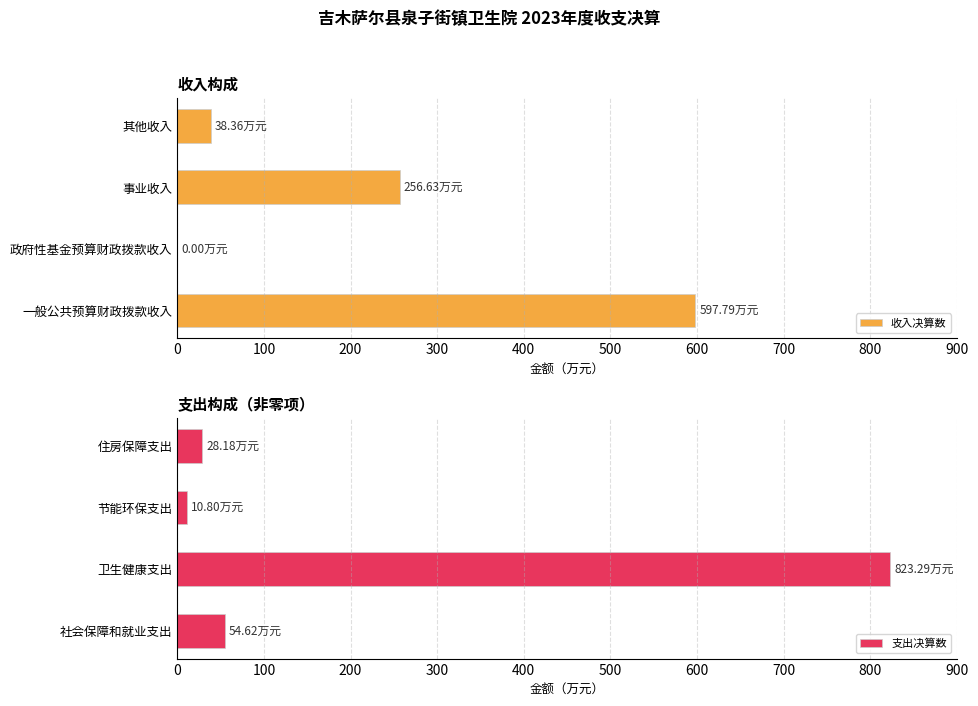

Rank the series by their maximum value, from lowest to highest.

收入决算数, 支出决算数